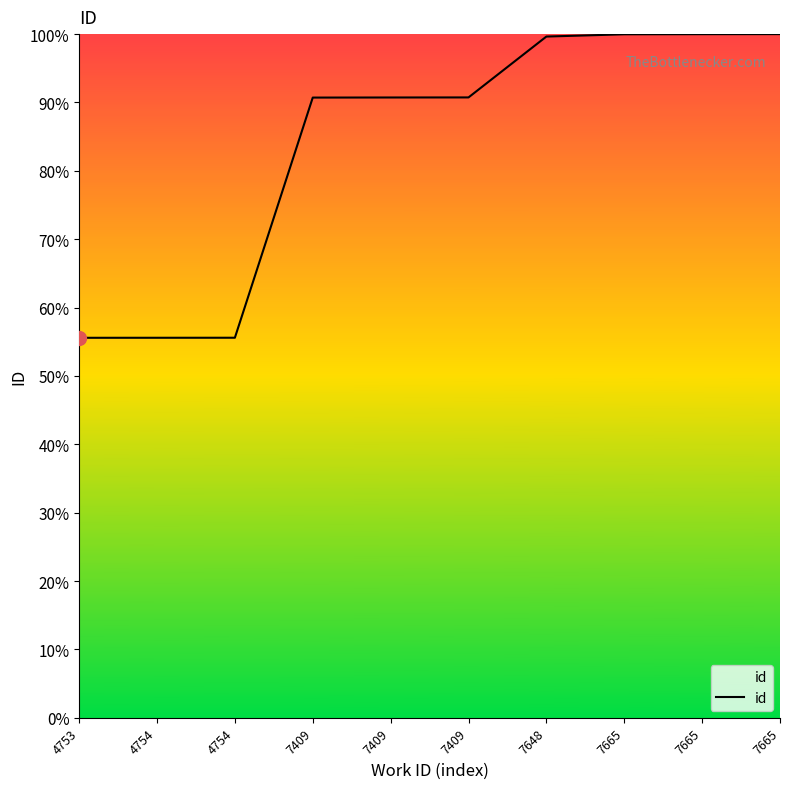

Does the chart have visible grid lines?

No